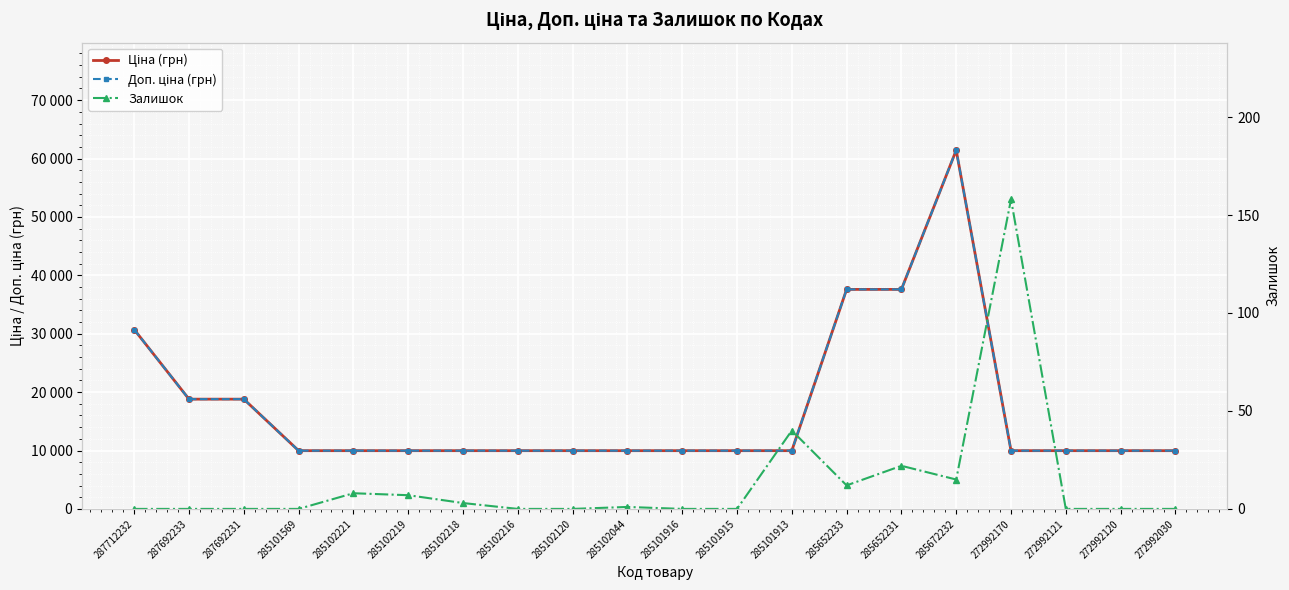

What is the difference between the highest and lowest values at 287692233?

18796.8